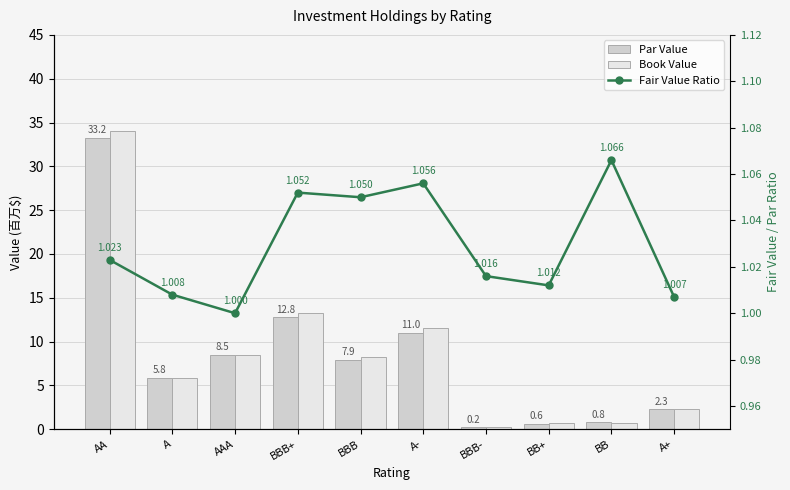

The value of Fair Value Ratio at BB+ is 1.6. True or false?

False